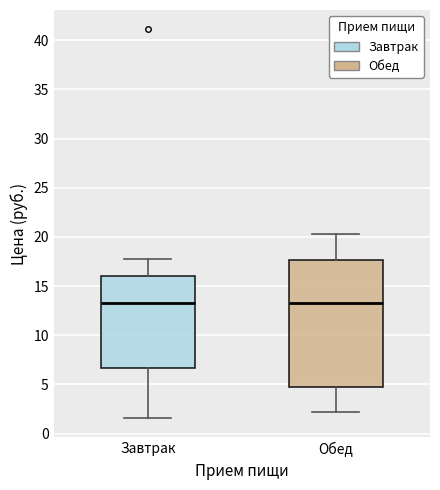

Where is the upper edge of the box for Обед on the y-axis? The values are not printed on the chart, so give them approximately, as read against the axis.

17.5